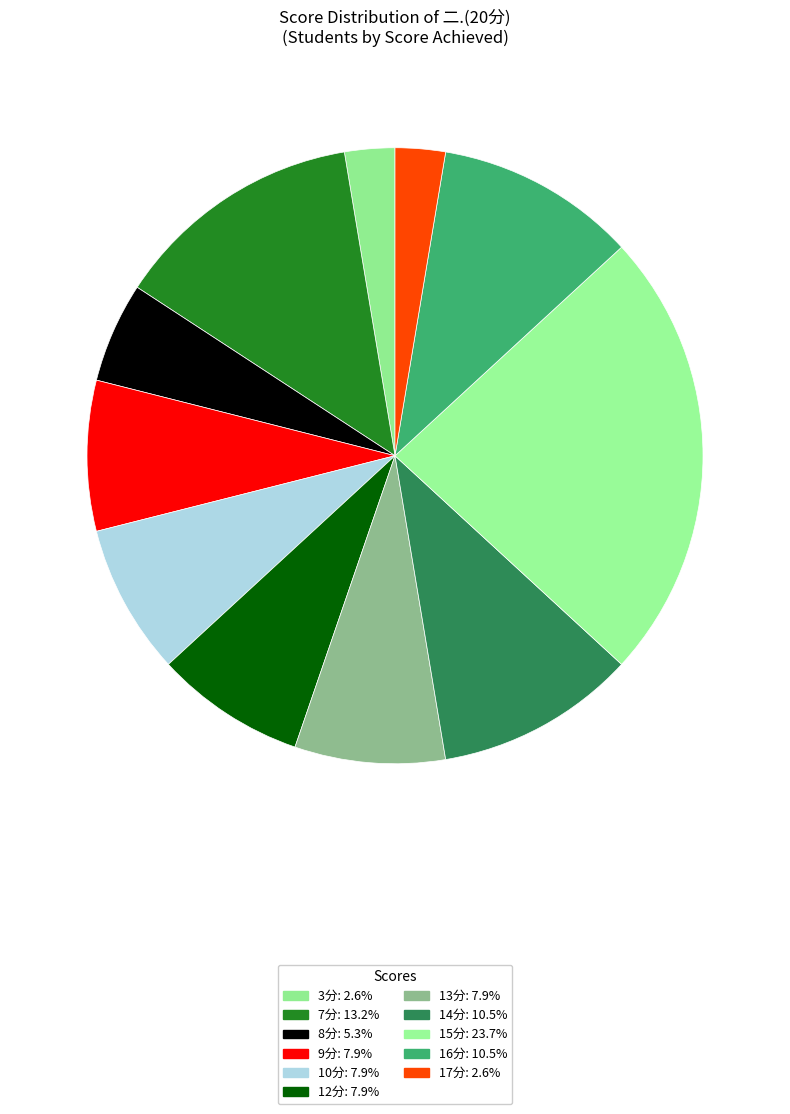

How many slices are in this pie chart?

11